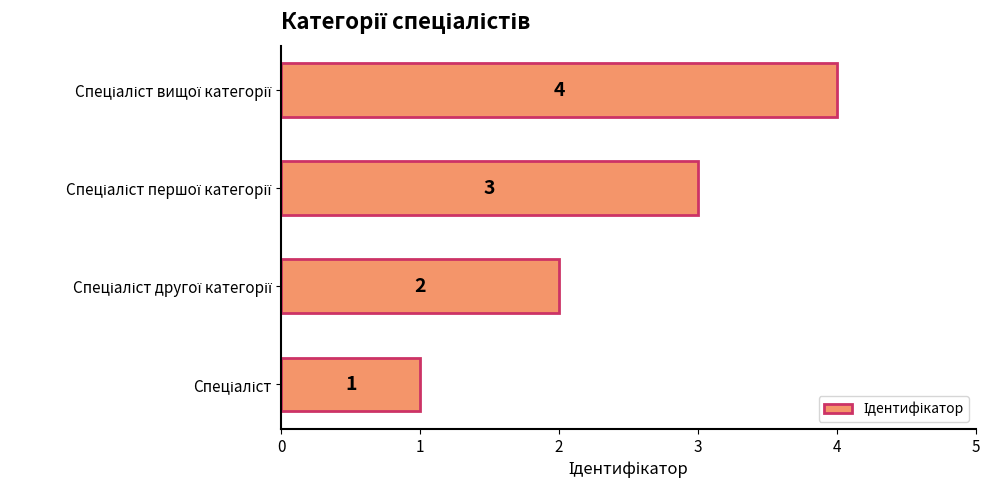

How many bars are there in total?

4